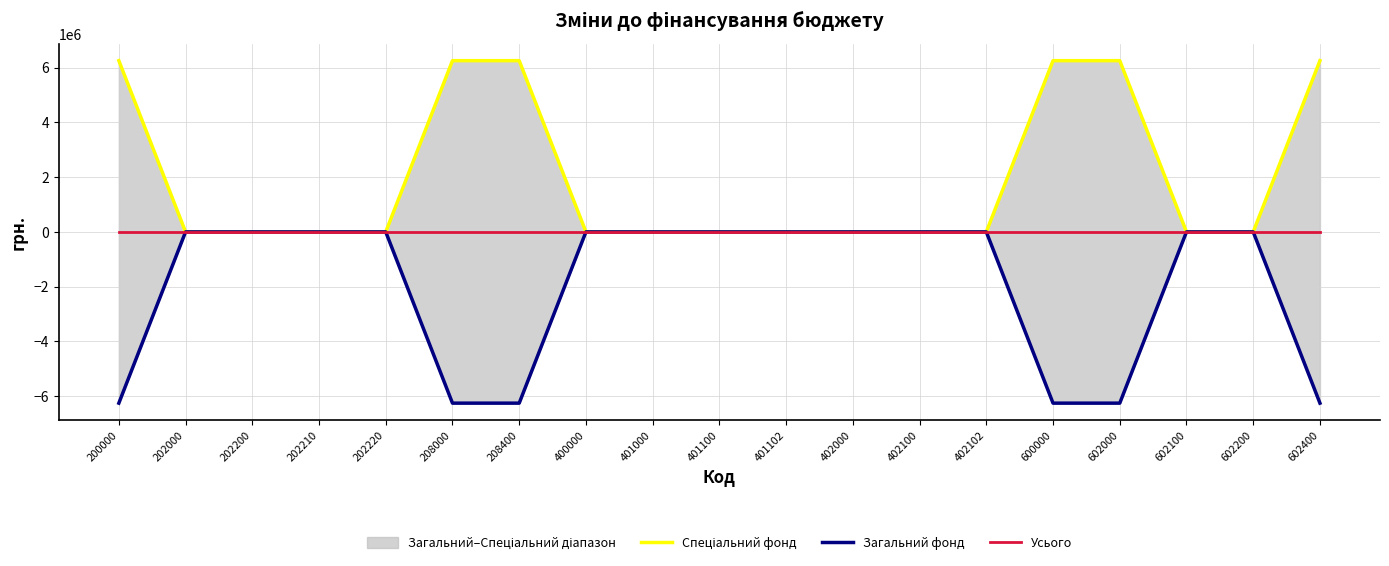

Reading left to right, what are all the values shown in this chart?

Спеціальний фонд: 6250000.0	0.0	0.0	0.0	0.0	6250000.0	6250000.0	0.0	0.0	0.0	0.0	0.0	0.0	0.0	6250000.0	6250000.0	0.0	0.0	6250000.0
Загальний фонд: -6250000.0	0.0	0.0	0.0	0.0	-6250000.0	-6250000.0	0.0	0.0	0.0	0.0	0.0	0.0	0.0	-6250000.0	-6250000.0	0.0	0.0	-6250000.0
Усього: 0.0	0.0	0.0	0.0	0.0	0.0	0.0	0.0	0.0	0.0	0.0	0.0	0.0	0.0	0.0	0.0	0.0	0.0	0.0